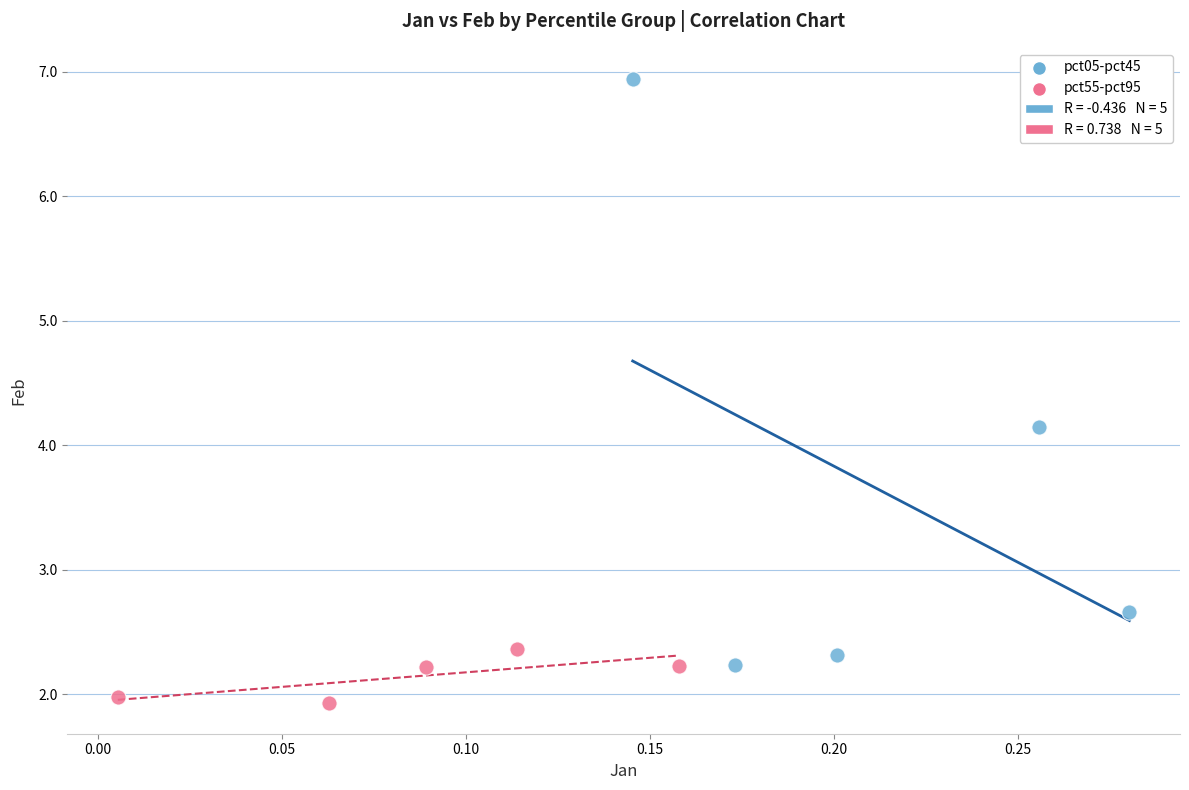

Which series has the largest Y range (max minus min)?

pct05-pct45